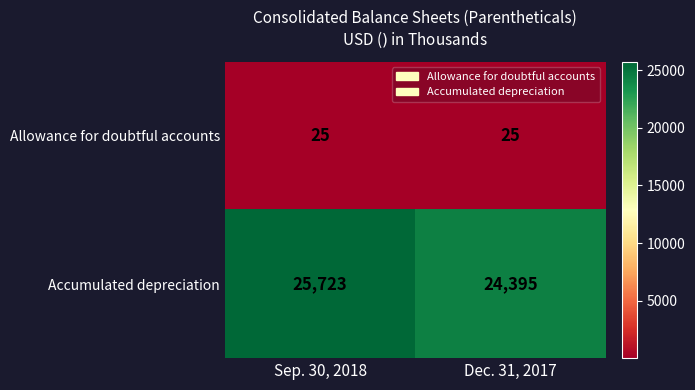

The value of Allowance for doubtful accounts at Sep. 30, 2018 is 8. True or false?

False